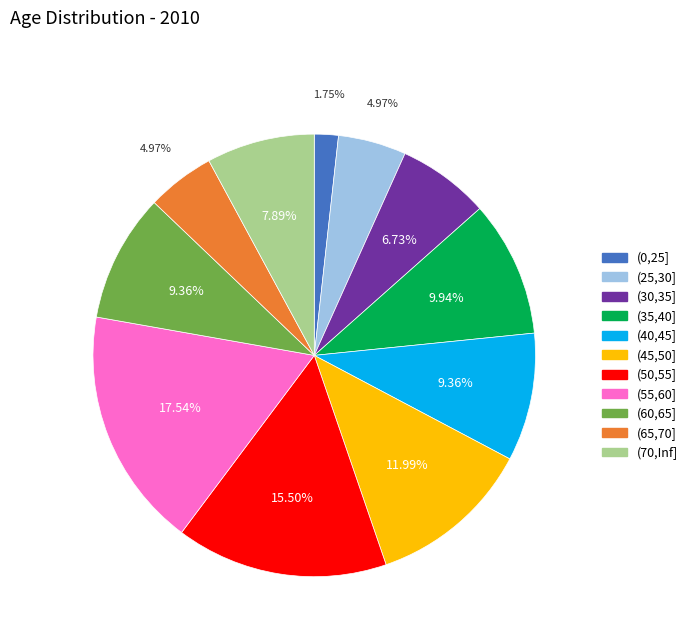

To the nearest percent, what is the difference between the largest and smallest slice percentages?

16%